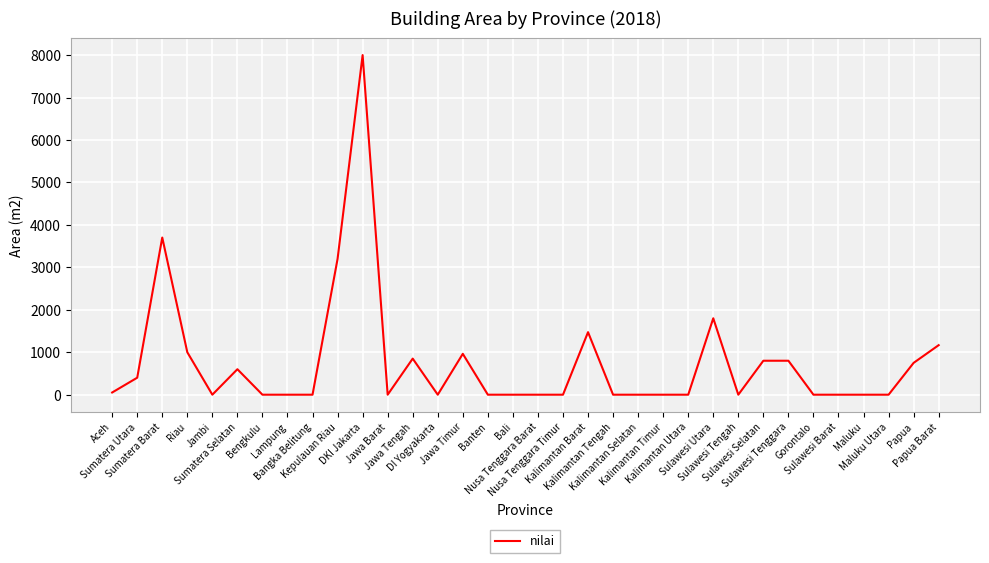

Is it true that the value at Nusa Tenggara Barat is 0?

True